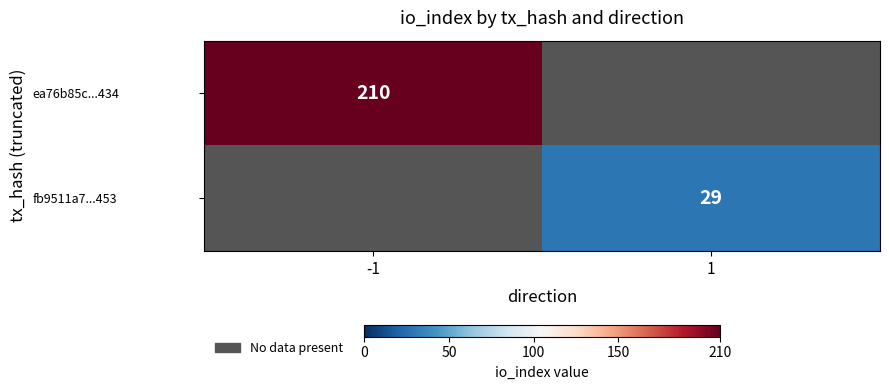

True or false: fb9511a7...453 has a value of 29 at 1.

True